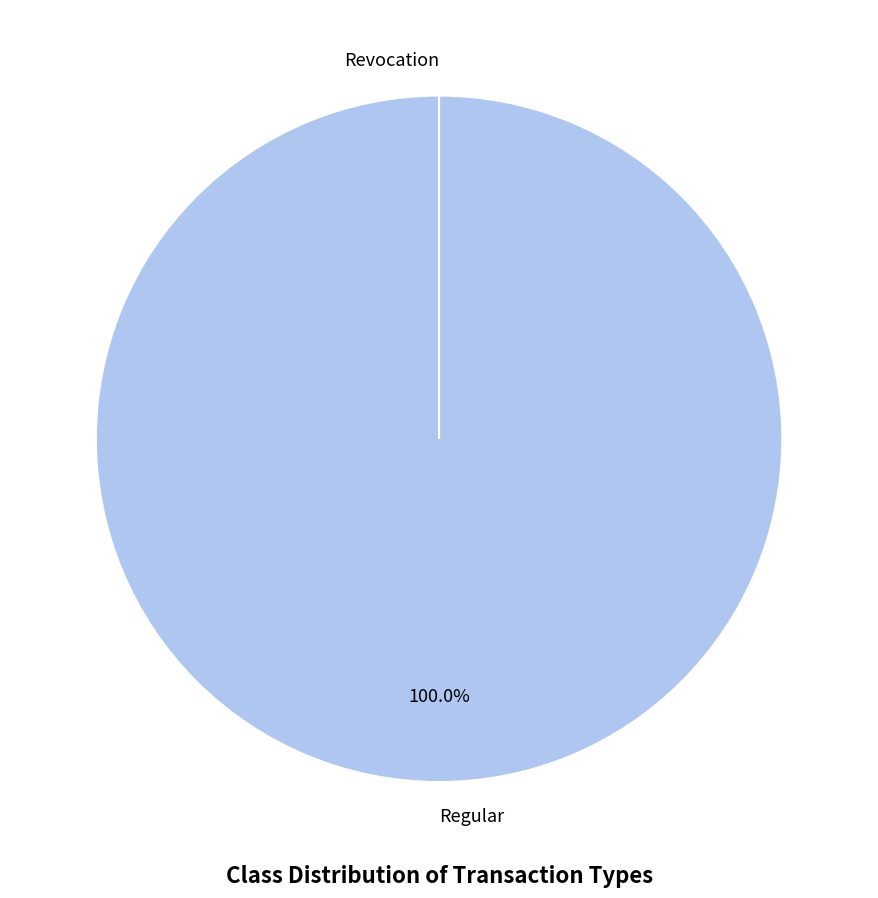

What percentage is the Regular slice, to the nearest percent?

100%